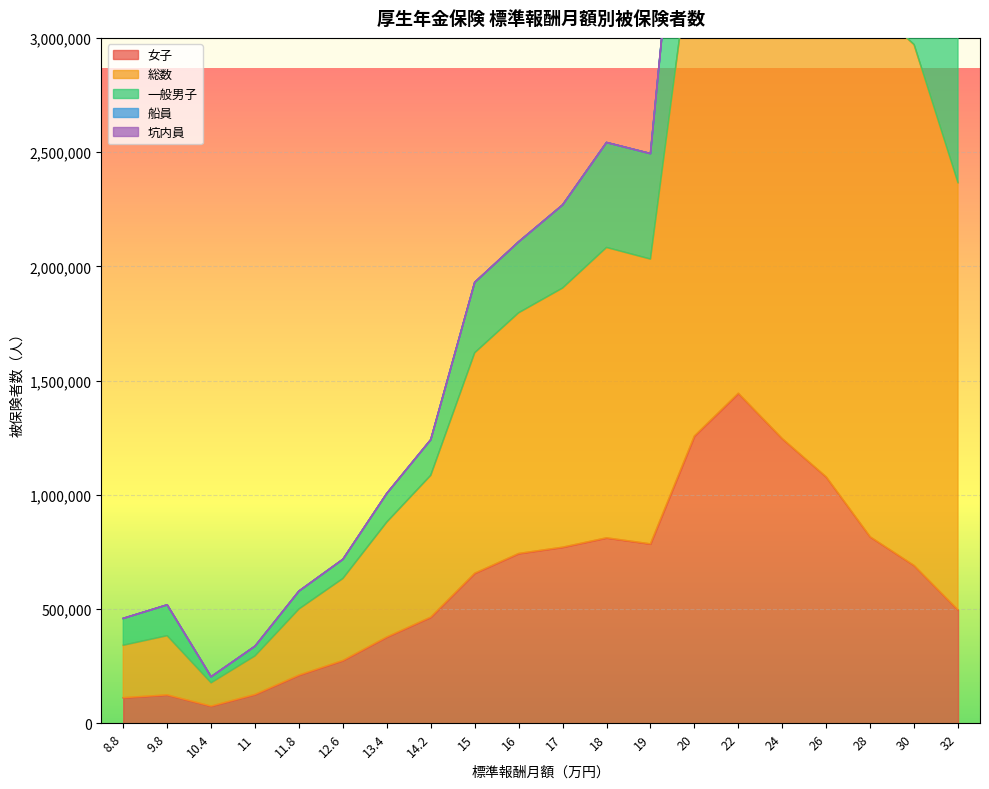

What is the label of the 2nd point from the left?

9.8